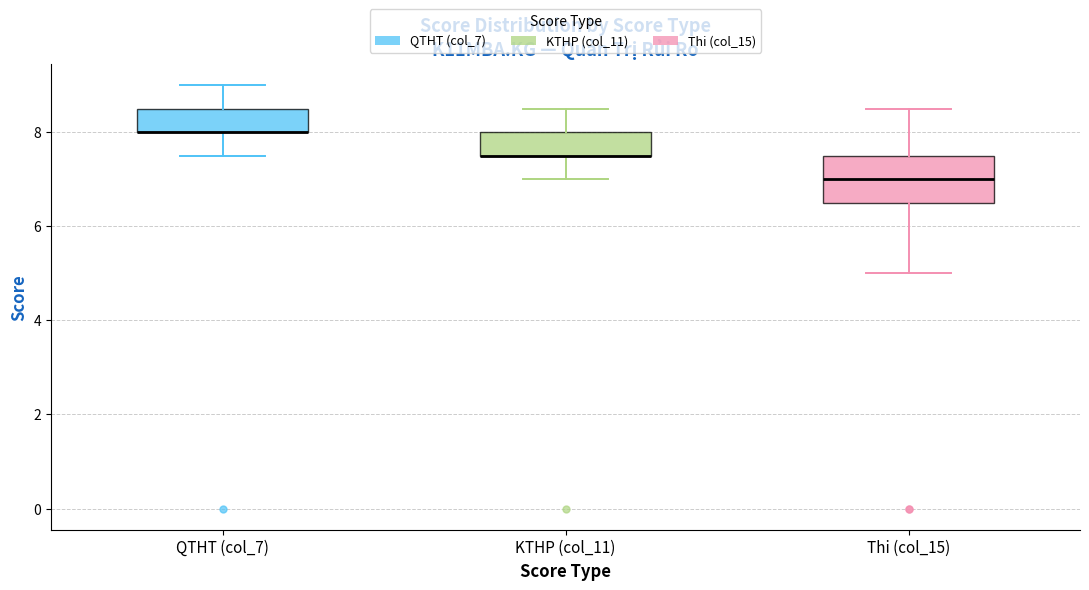

Reading left to right, transcribe this box plot: for each box, give where its median line is, the range the box spans, and where its two whiskers end, as read against the y-axis. The values are not printed on the chart, so give them approximately, as read against the axis.

QTHT (col_7): median 8.0 (drawn on the box's lower edge), box 8.0 to 8.6, whiskers 7.6 to 9.0
KTHP (col_11): median 7.6 (drawn on the box's lower edge), box 7.6 to 8.0, whiskers 7.0 to 8.6
Thi (col_15): median 7.0, box 6.6 to 7.6, whiskers 5.0 to 8.6